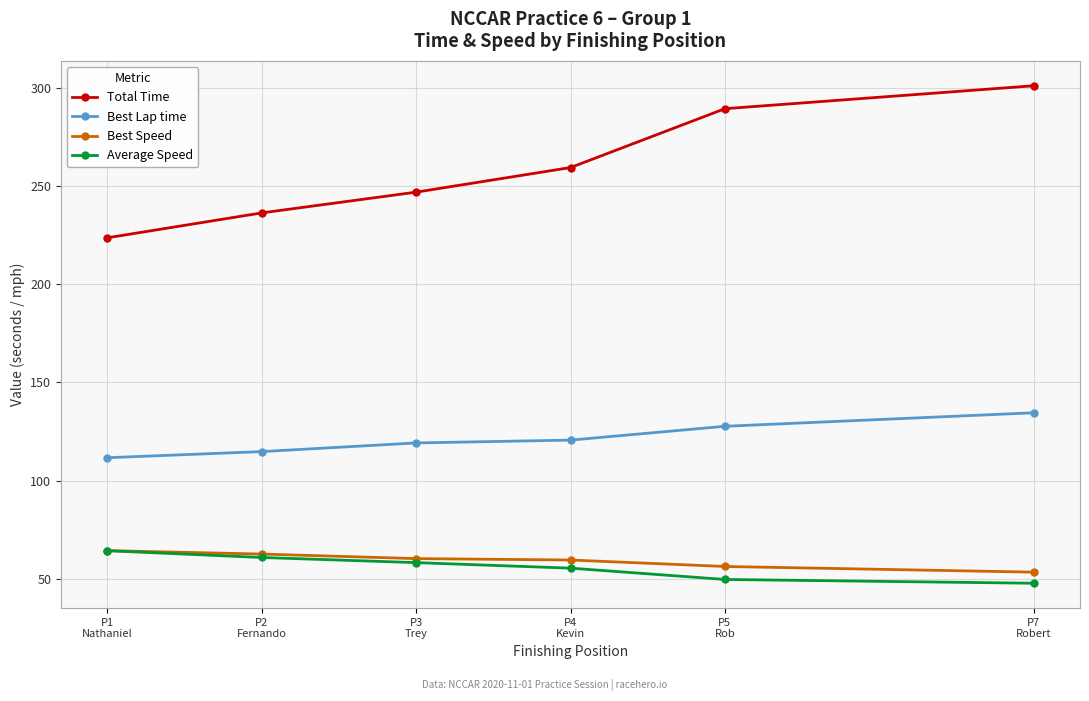

How many distinct data groups are displayed?

4